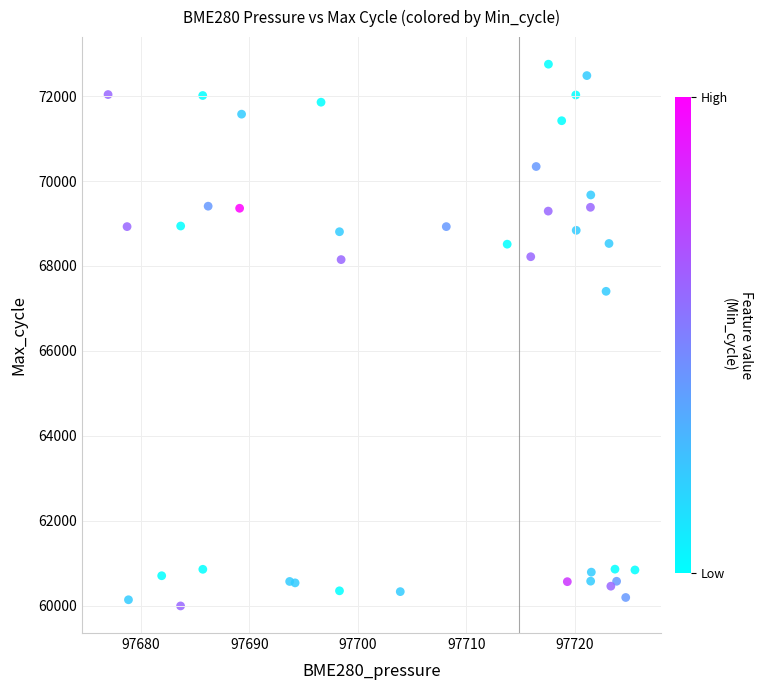

What Y value in the scatter plot is closest to 66373?

67404.0